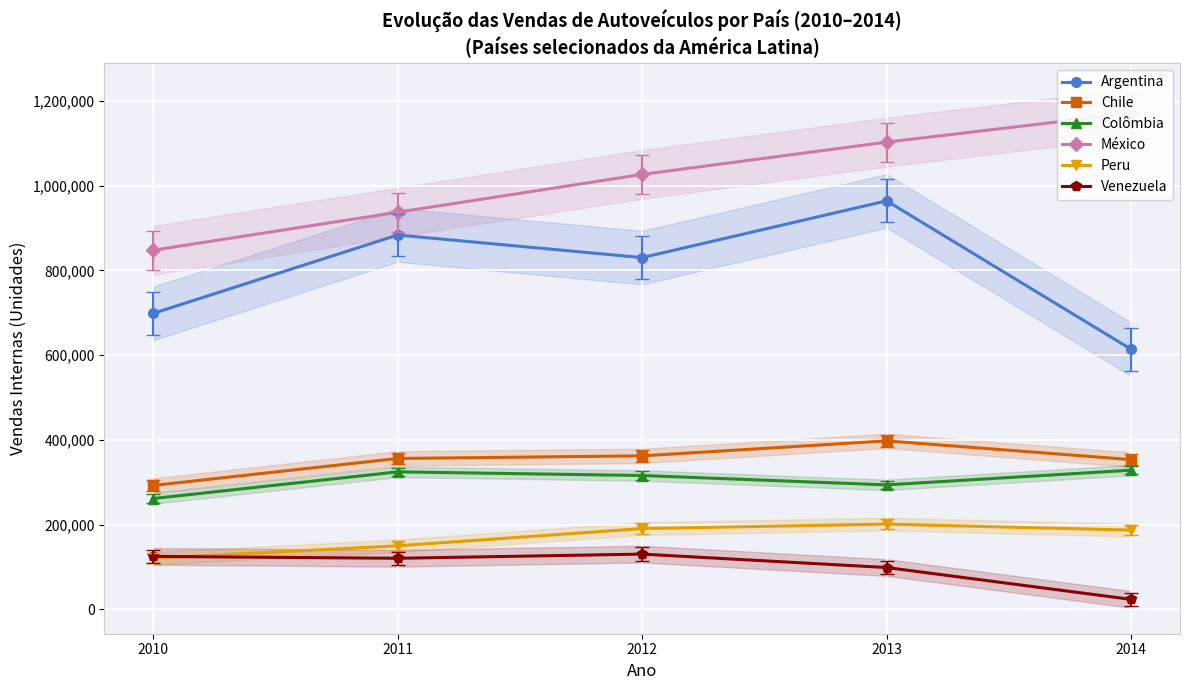

What is the maximum value shown in the chart?

1170646